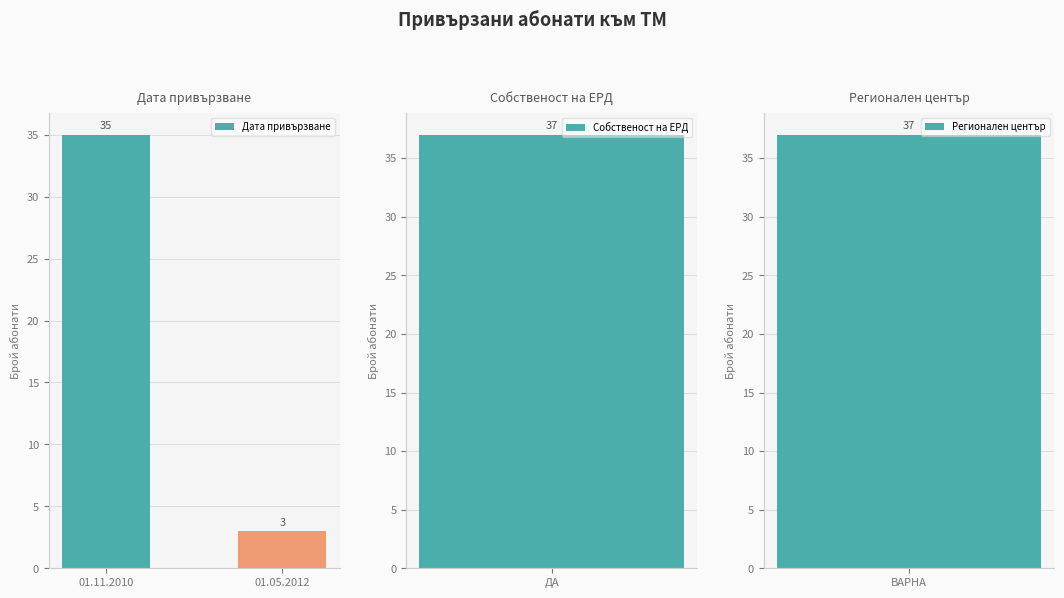

What is the label of the 2nd bar from the left?

01.05.2012